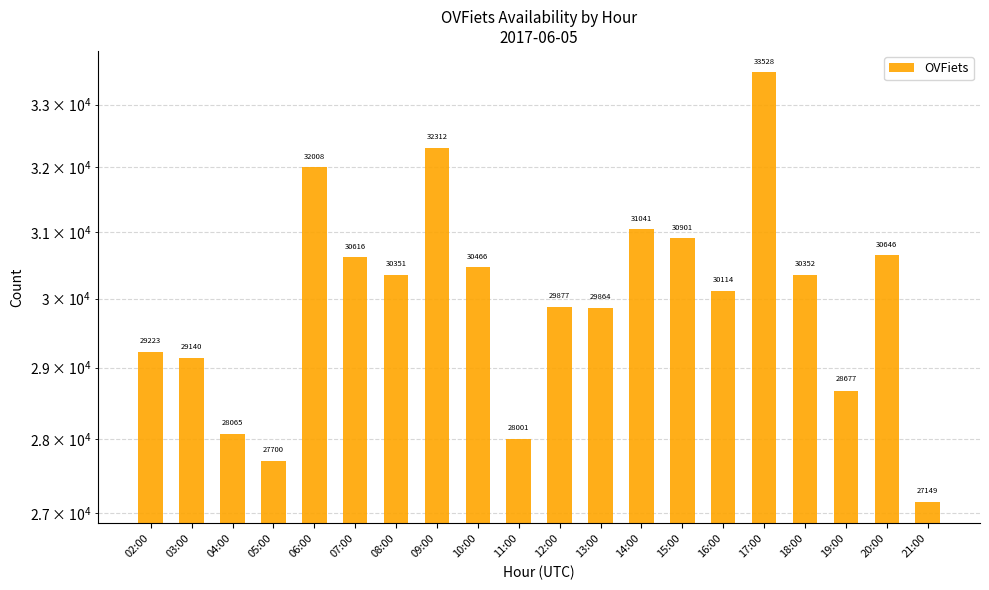

The chart shows a value of 49790 at 13:00. True or false?

False